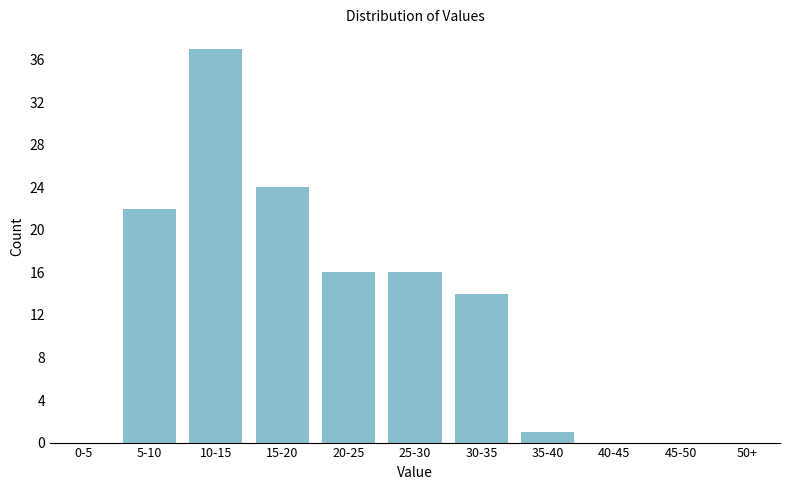

Reading left to right, extract all data points from this chart.

0-5=0	5-10=22	10-15=37	15-20=24	20-25=16	25-30=16	30-35=14	35-40=1	40-45=0	45-50=0	50+=0